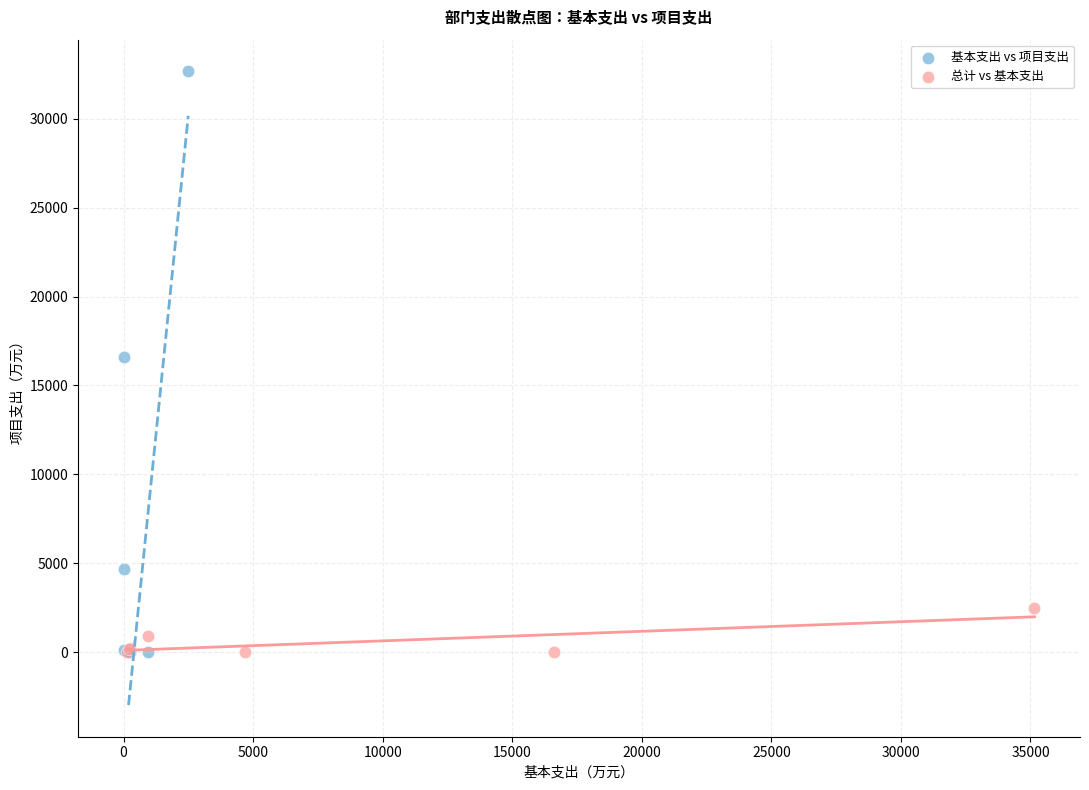

Which series has the largest Y range (max minus min)?

基本支出 vs 项目支出